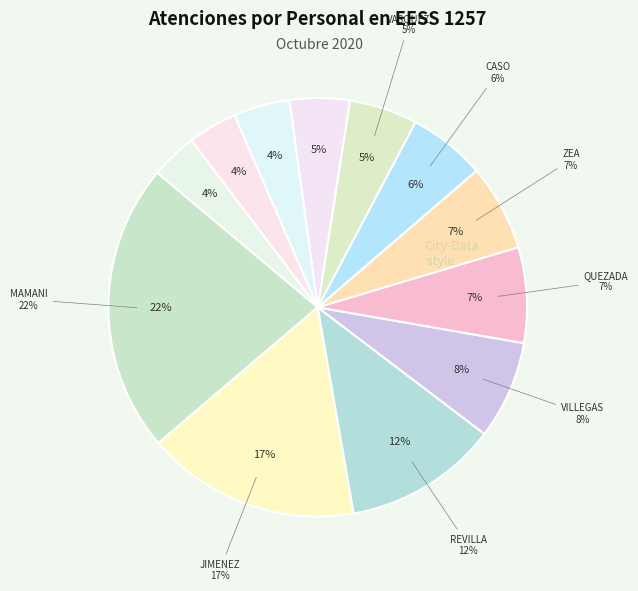

How many segments does this pie chart have?

12